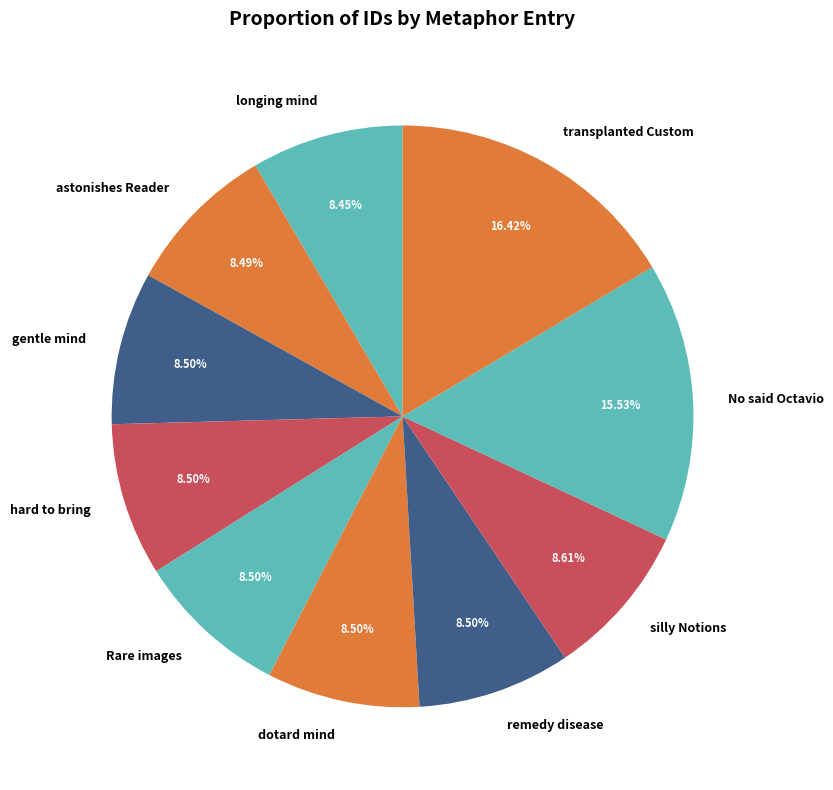

Is there a majority slice in this chart?

No